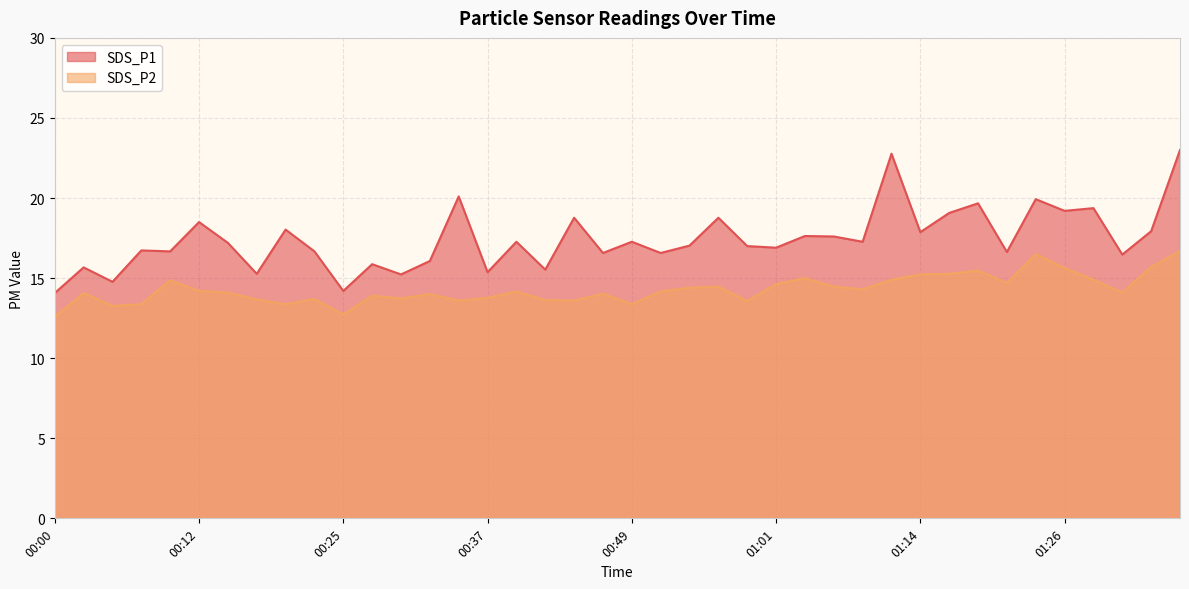

How many values in the SDS_P1 series are below 17?

18